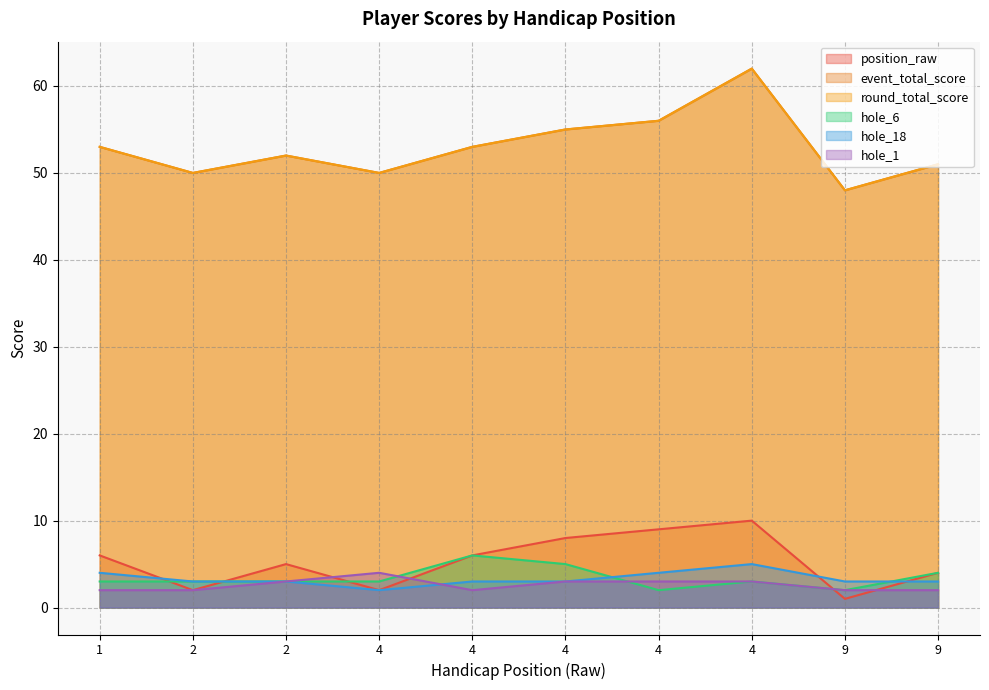

Is it true that event_total_score equals 80 at 1?

False